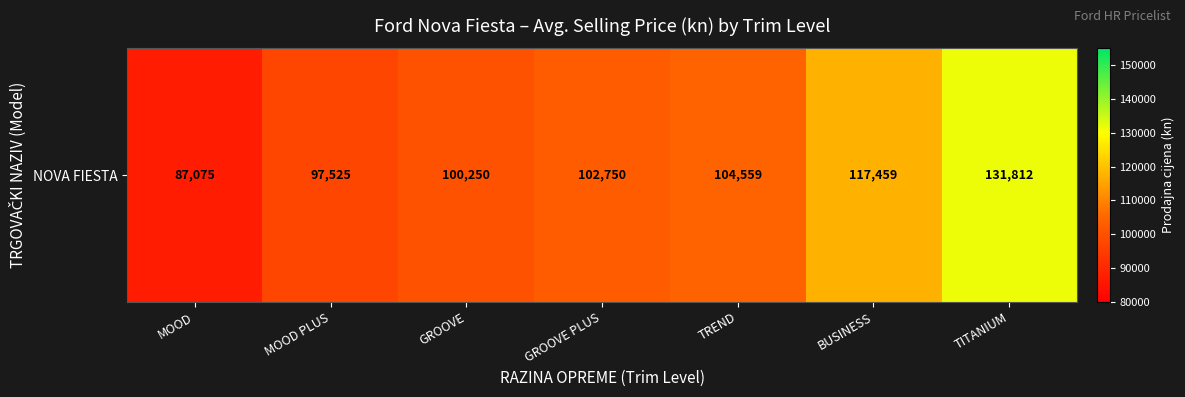

Rank the categories by value from lowest to highest.

MOOD, MOOD PLUS, GROOVE, GROOVE PLUS, TREND, BUSINESS, TITANIUM